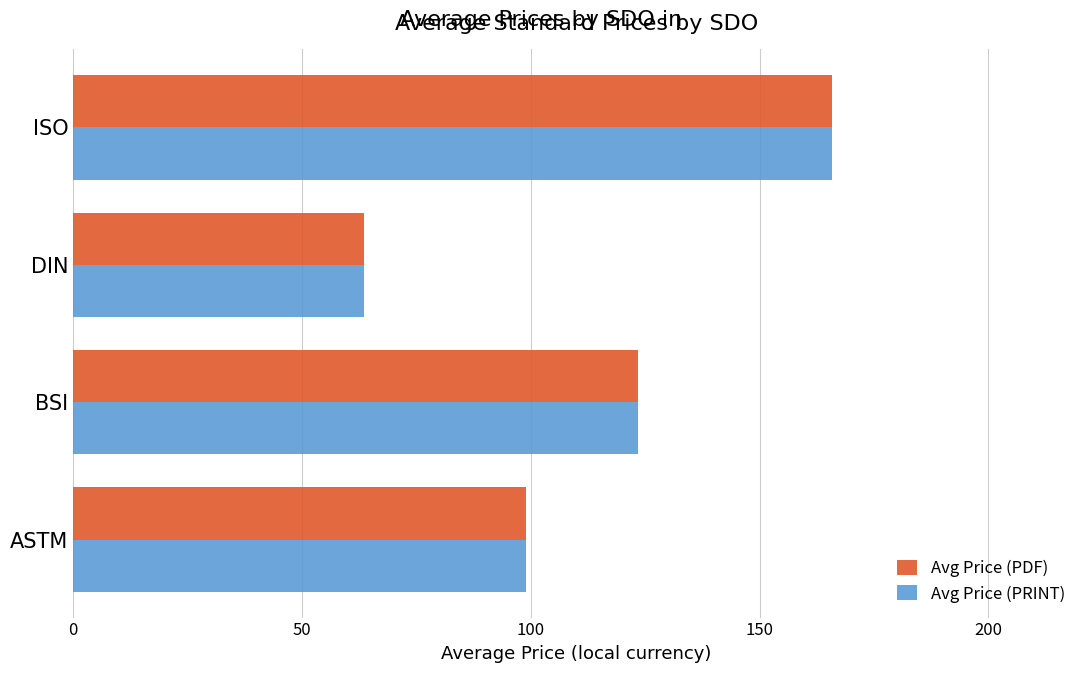

What is the highest value of the Avg Price (PDF) series?

165.8